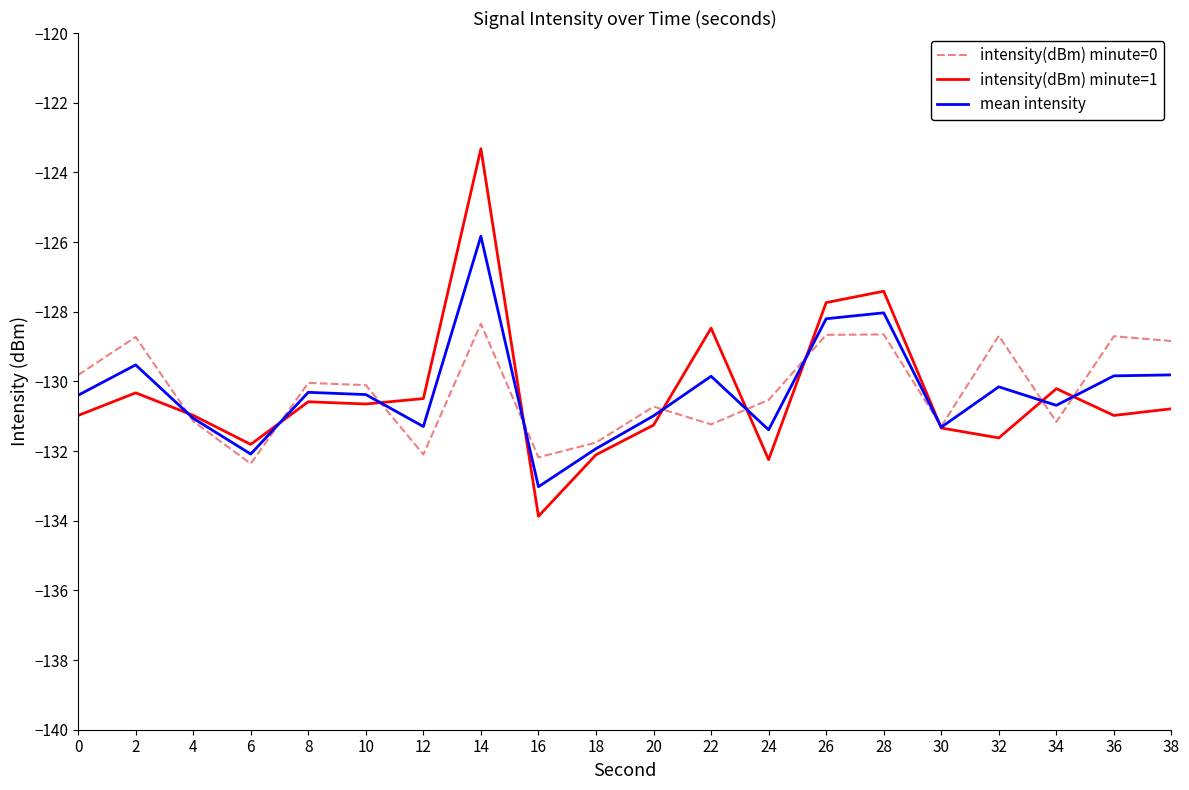

In intensity(dBm) minute=1, how many points are higher than both neighbors (excluding endpoints)?

6